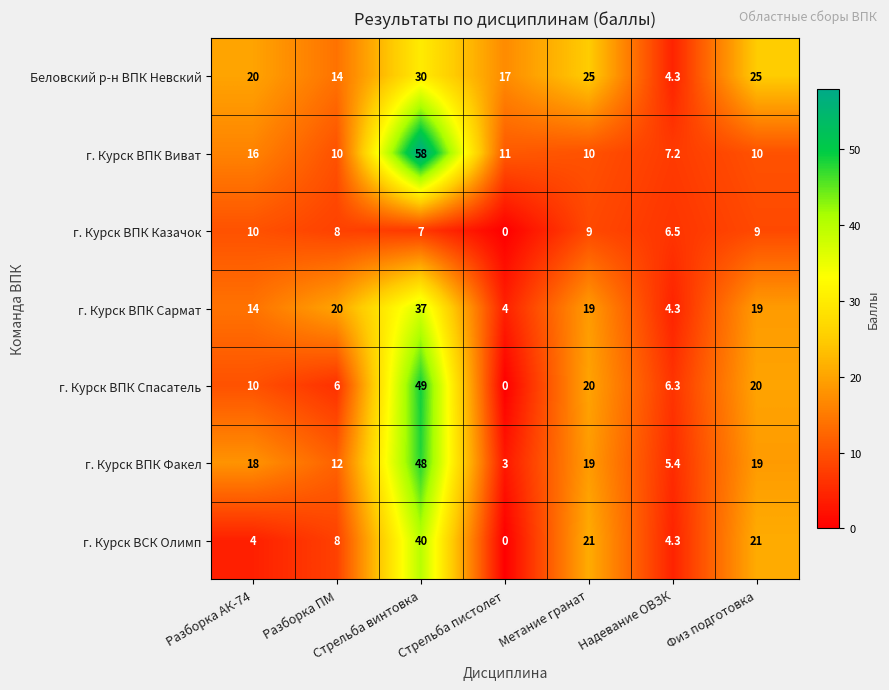

Which label corresponds to the smallest value in the chart?

Стрельба пистолет